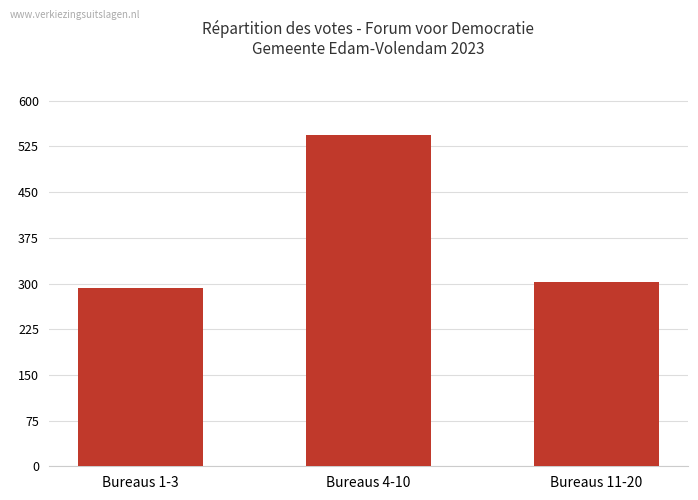

How many distinct data groups are displayed?

1